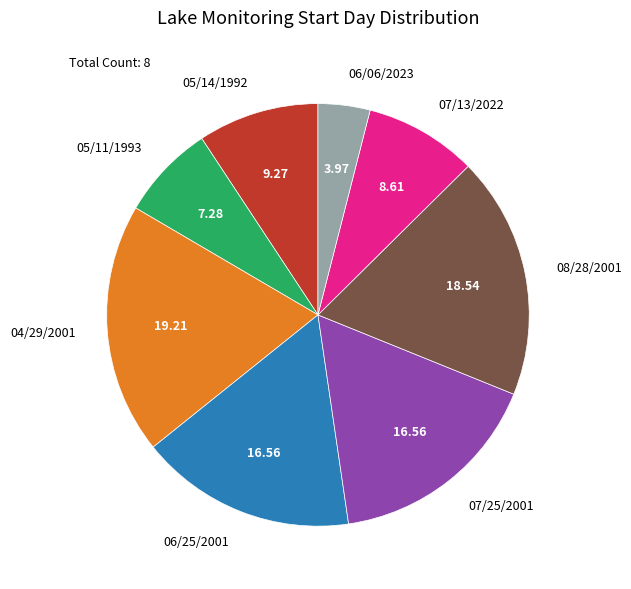

Is the sum of 05/11/1993 and 08/28/2001 greater than half?

No